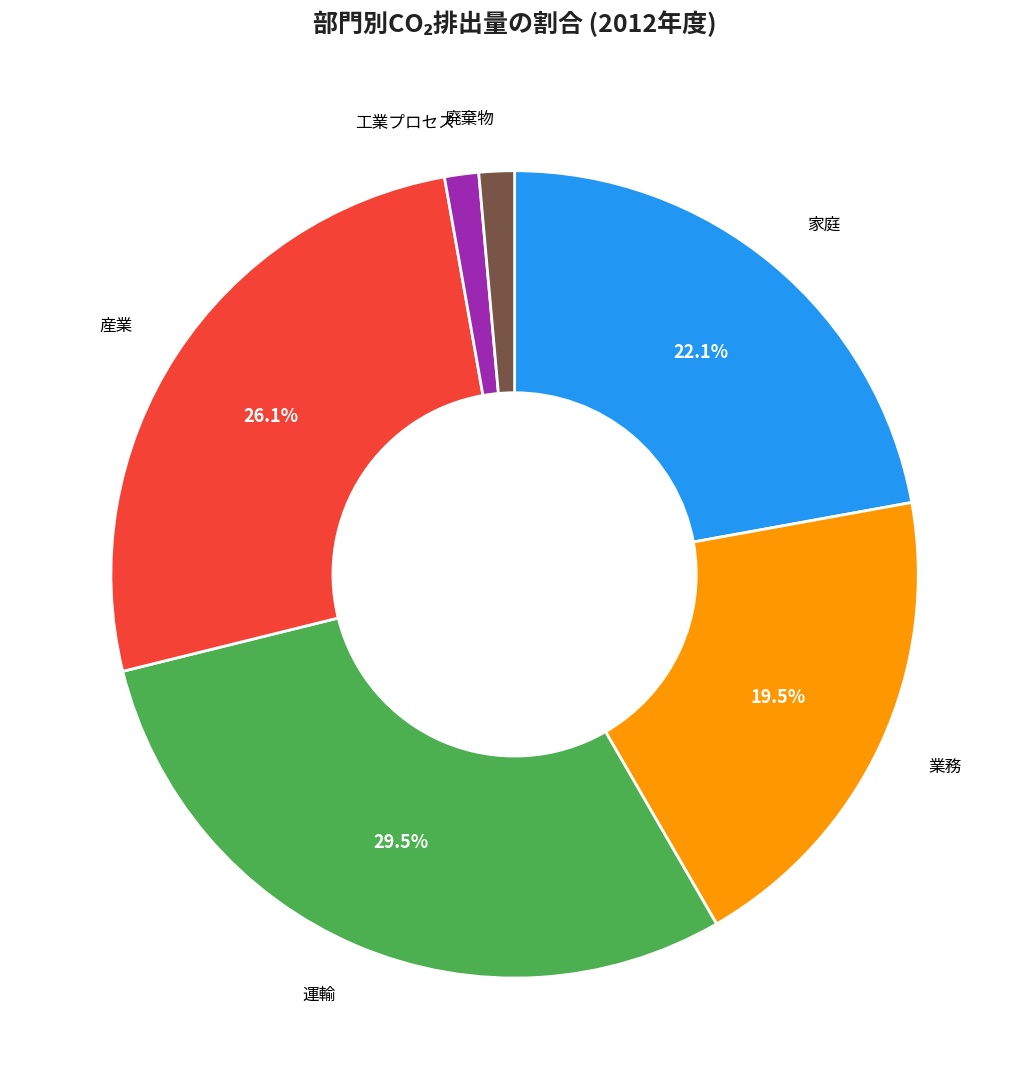

Between 廃棄物 and 運輸, which is larger?

運輸